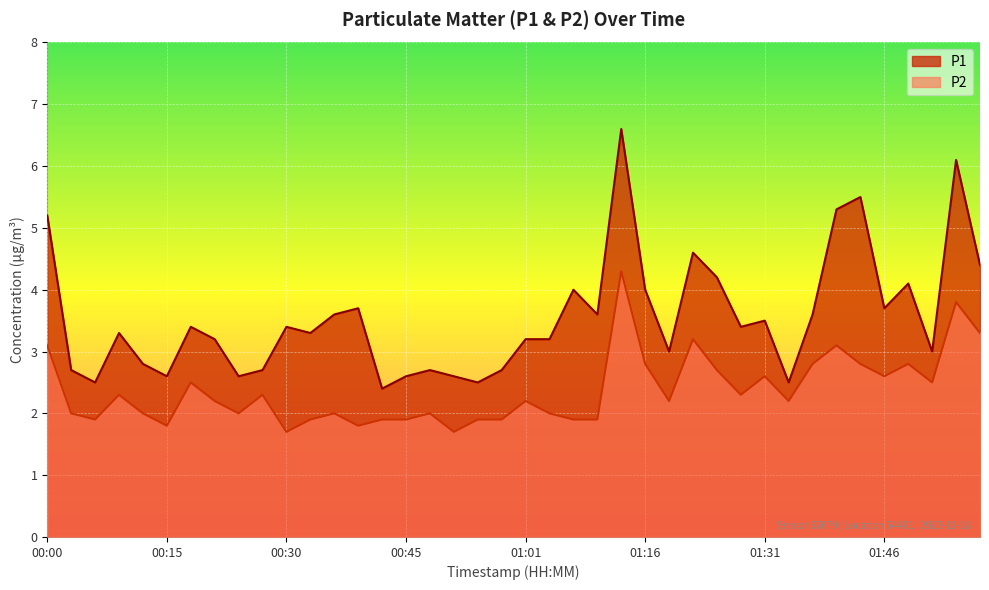

Reading left to right, what are all the values shown in this chart?

P1: 5.2	2.7	2.5	3.3	2.8	2.6	3.4	3.2	2.6	2.7	3.4	3.3	3.6	3.7	2.4	2.6	2.7	2.6	2.5	2.7	3.2	3.2	4.0	3.6	6.6	4.0	3.0	4.6	4.2	3.4	3.5	2.5	3.6	5.3	5.5	3.7	4.1	3.0	6.1	4.4
P2: 3.1	2.0	1.9	2.3	2.0	1.8	2.5	2.2	2.0	2.3	1.7	1.9	2.0	1.8	1.9	1.9	2.0	1.7	1.9	1.9	2.2	2.0	1.9	1.9	4.3	2.8	2.2	3.2	2.7	2.3	2.6	2.2	2.8	3.1	2.8	2.6	2.8	2.5	3.8	3.3